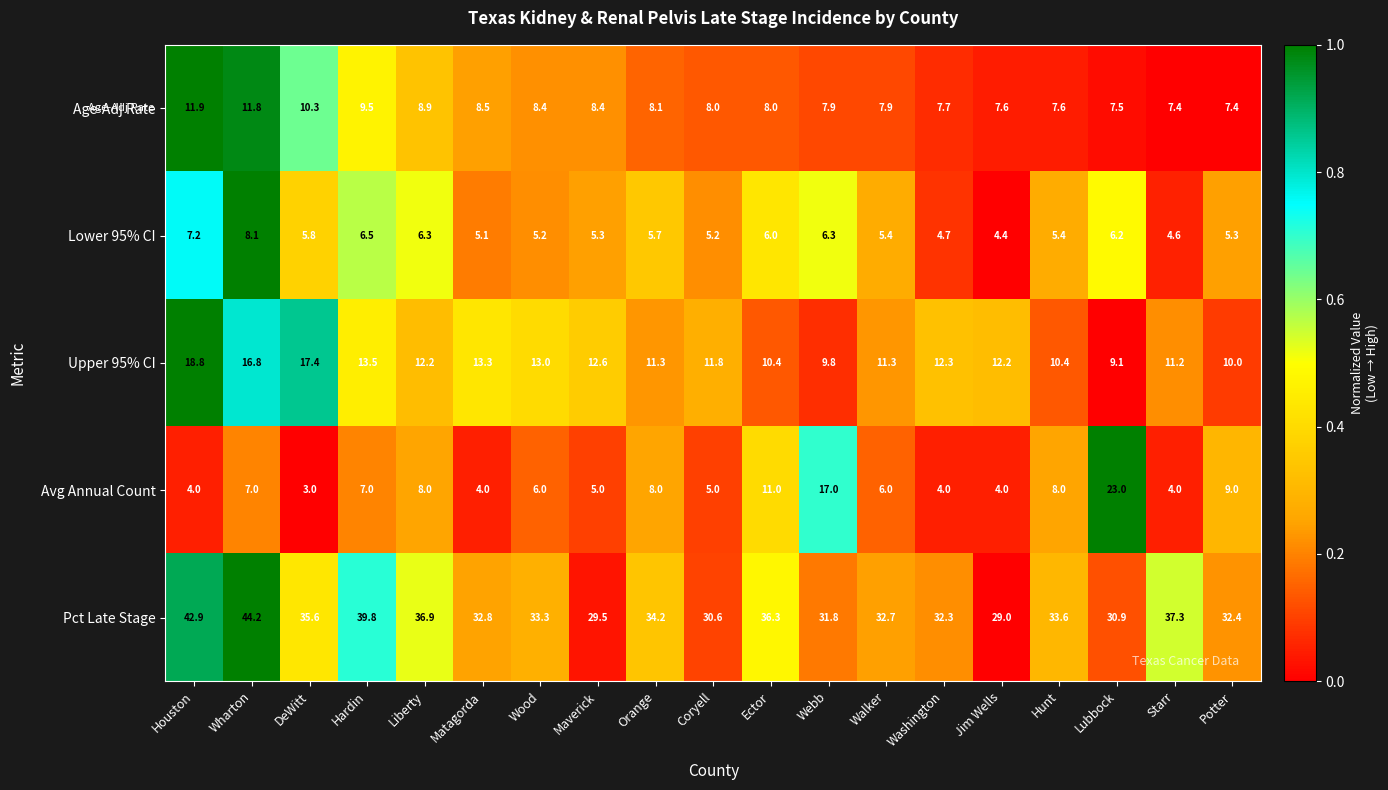

Is it true that Lower 95% CI equals 8.0 at Ector?

False